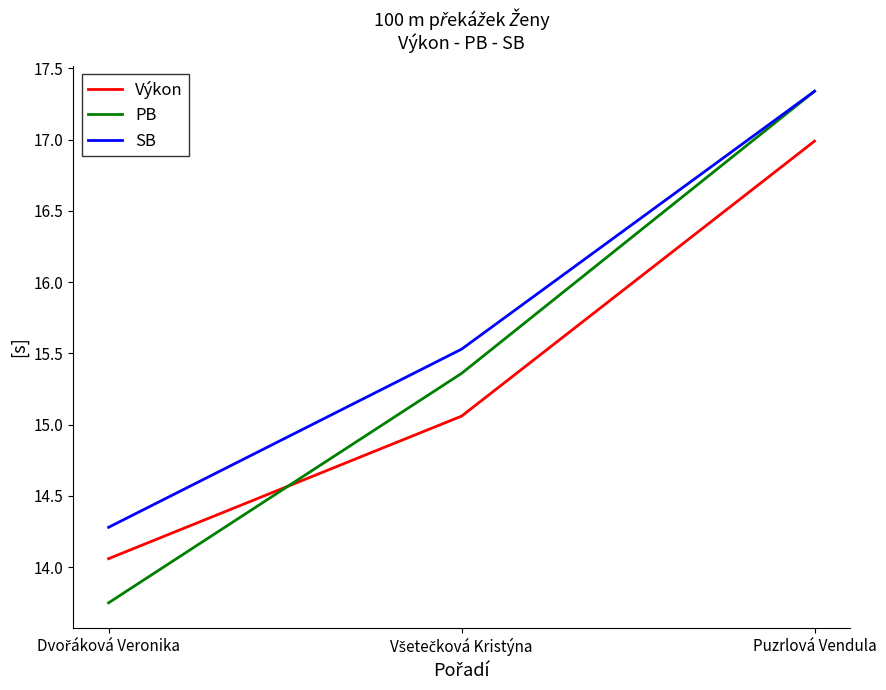

The Výkon series shows 7.1 at Puzrlová Vendula. True or false?

False